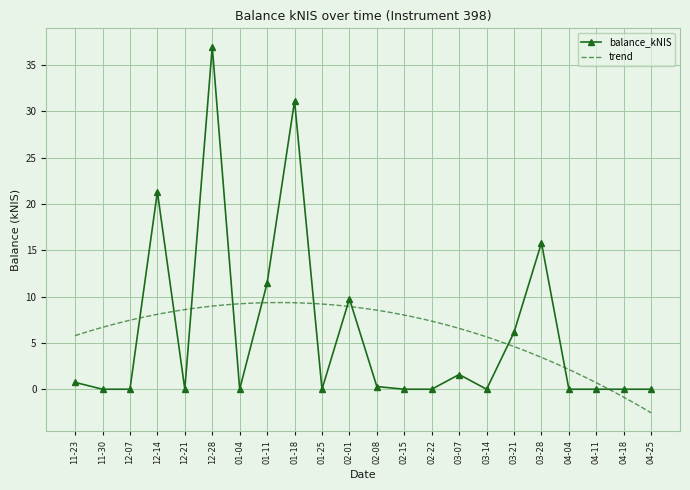

The value of balance_kNIS at 03-21 is 6.1. True or false?

True